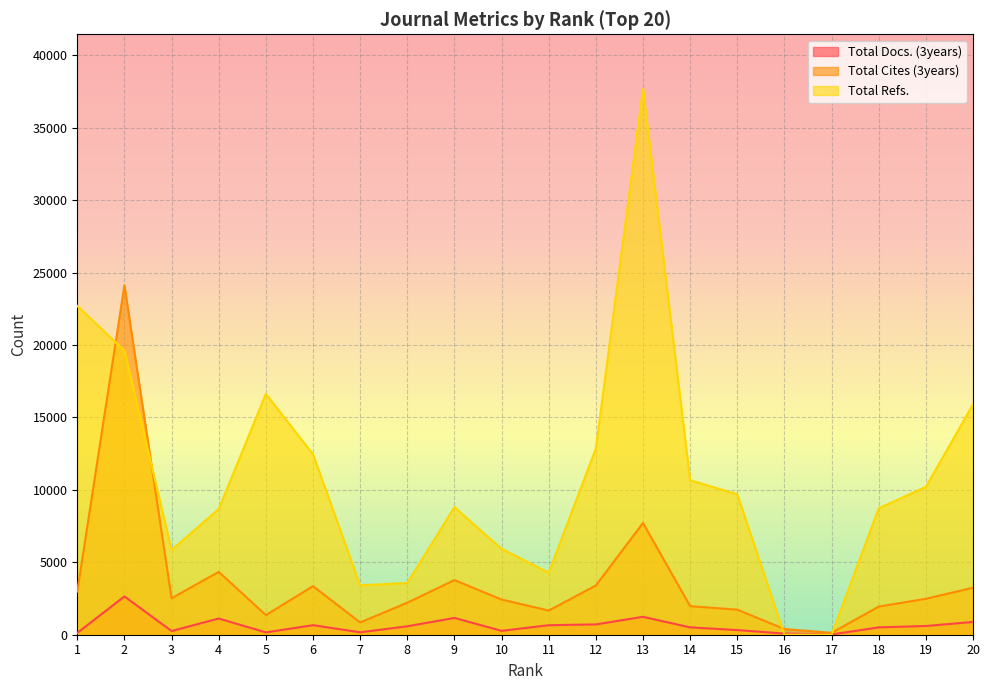

Is it true that Total Docs. (3years) equals 2049 at 13?

False